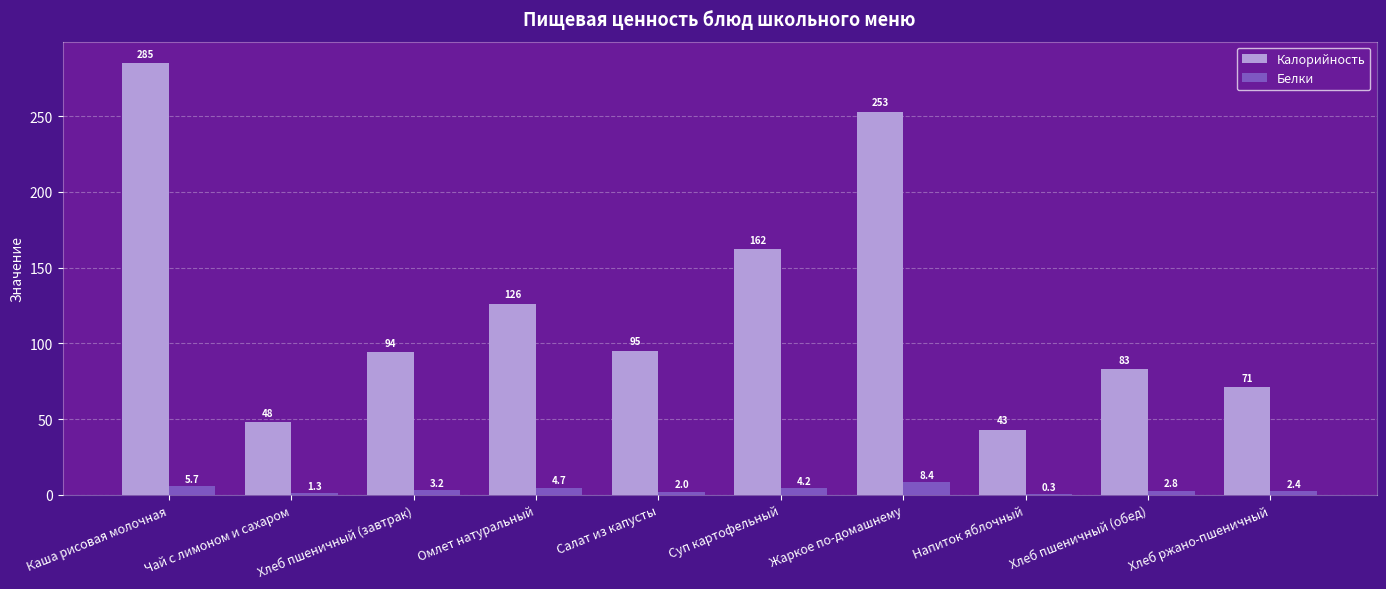

Reading right to left, extract all data points from this chart.

Калорийность: Хлеб ржано-пшеничный=71.0	Хлеб пшеничный (обед)=83.0	Напиток яблочный=43.0	Жаркое по-домашнему=253.0	Суп картофельный=162.0	Салат из капусты=95.0	Омлет натуральный=126.0	Хлеб пшеничный (завтрак)=94.0	Чай с лимоном и сахаром=48.0	Каша рисовая молочная=285.0
Белки: Хлеб ржано-пшеничный=2.4	Хлеб пшеничный (обед)=2.8	Напиток яблочный=0.3	Жаркое по-домашнему=8.4	Суп картофельный=4.2	Салат из капусты=2.0	Омлет натуральный=4.7	Хлеб пшеничный (завтрак)=3.2	Чай с лимоном и сахаром=1.3	Каша рисовая молочная=5.7